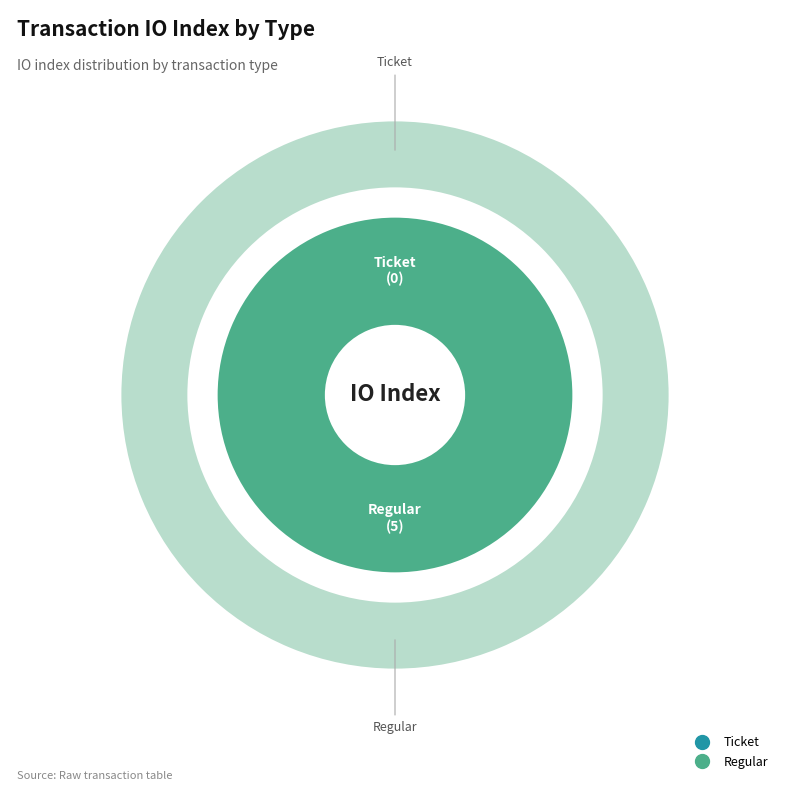

Which category has the biggest portion of the pie?

Regular